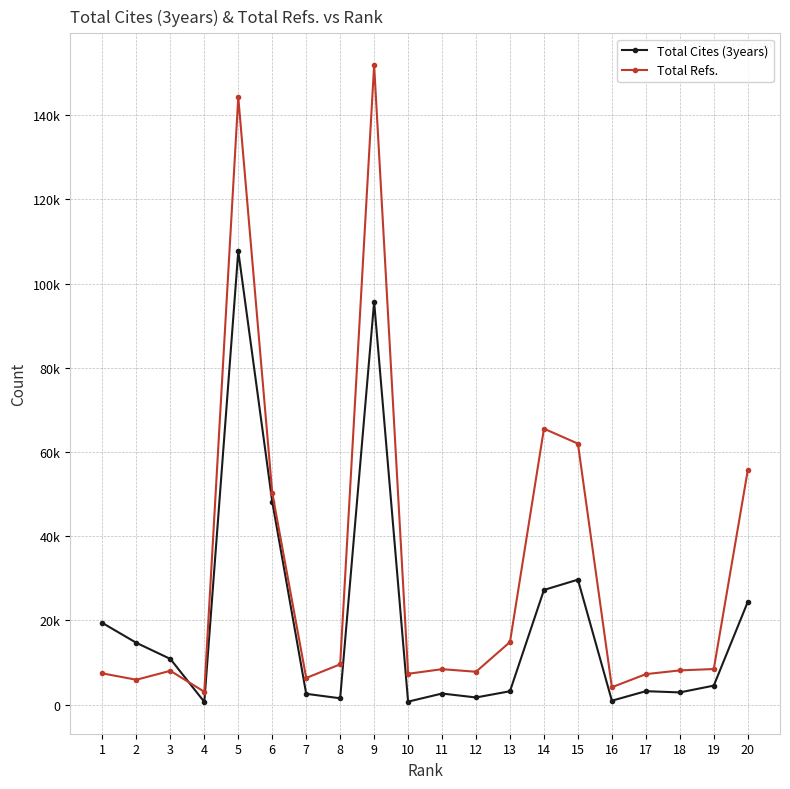

Does the chart have visible grid lines?

Yes